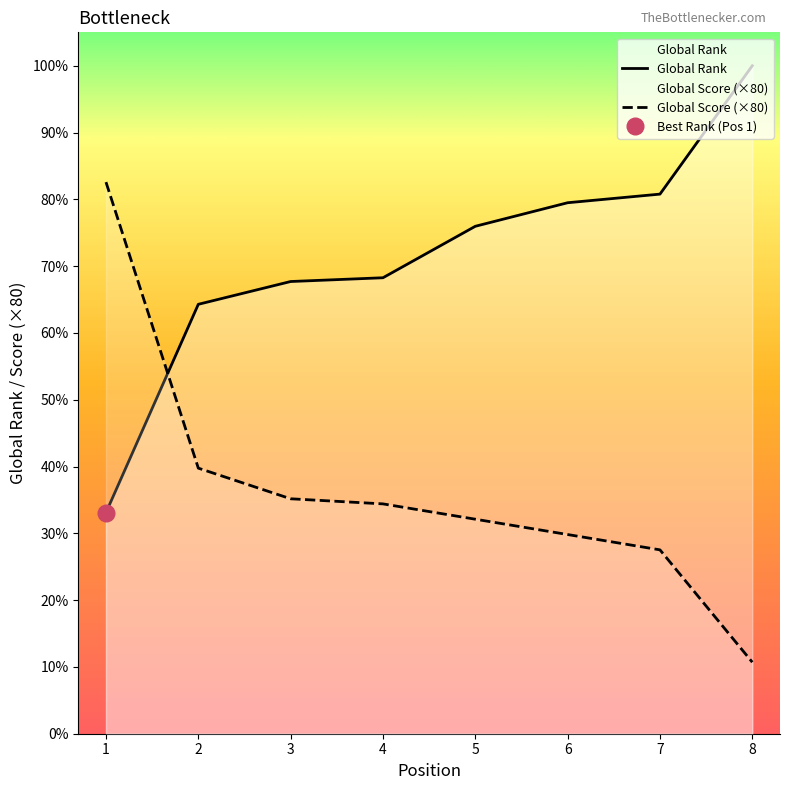

Is the value of Global Rank at 6 greater than the value of Global Score (×80) at 8?

Yes